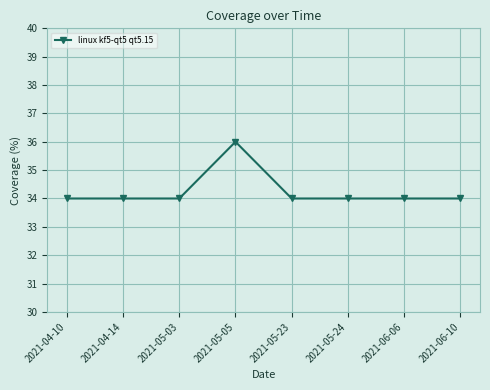

What is the value of the 7th point from the left?

34